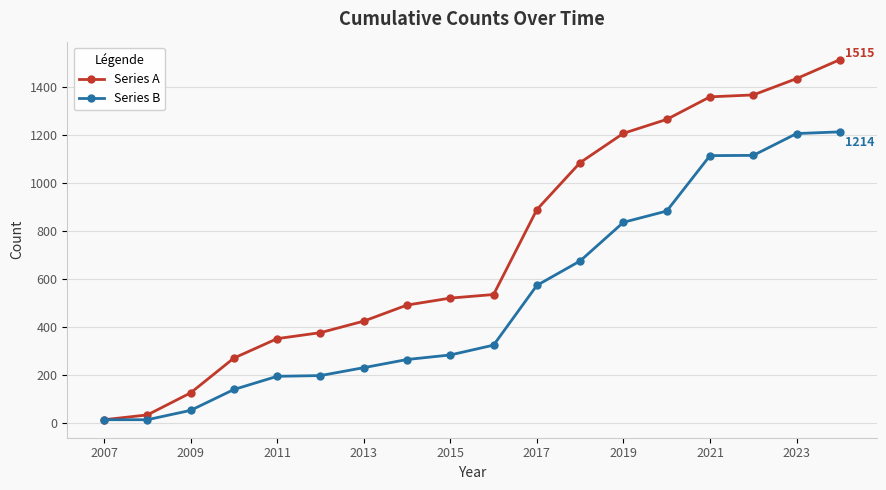

Which series has the largest range (max minus min)?

Series A